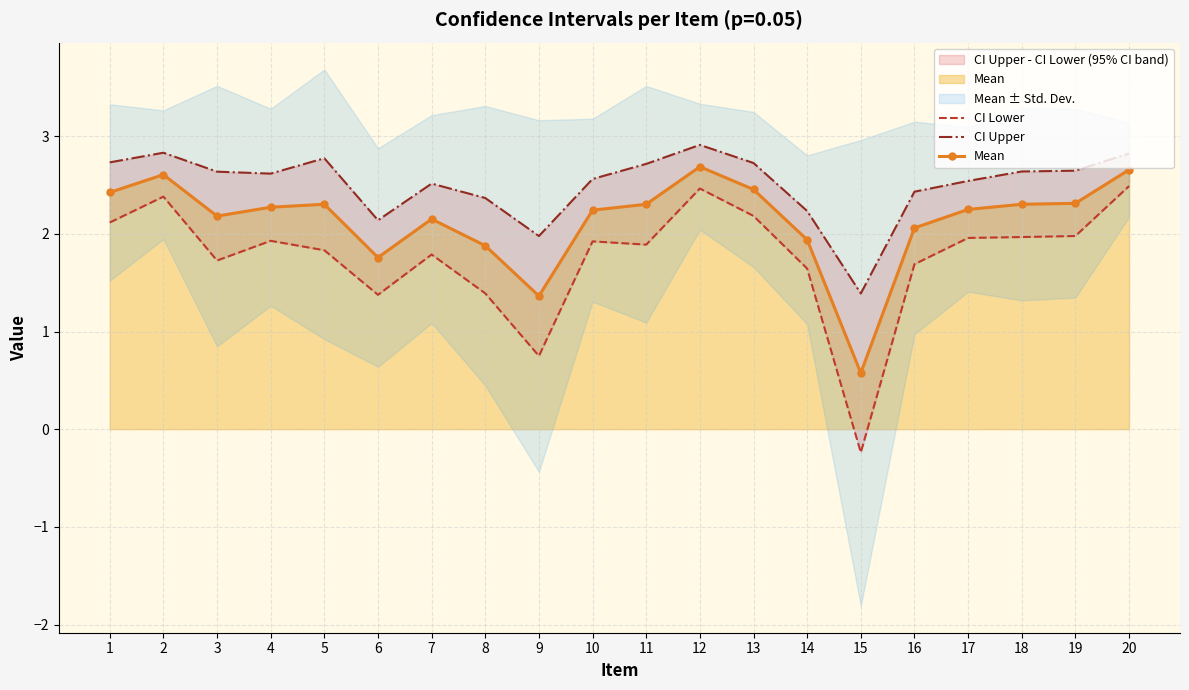

Where is CI Upper nearest to the value 2?

9